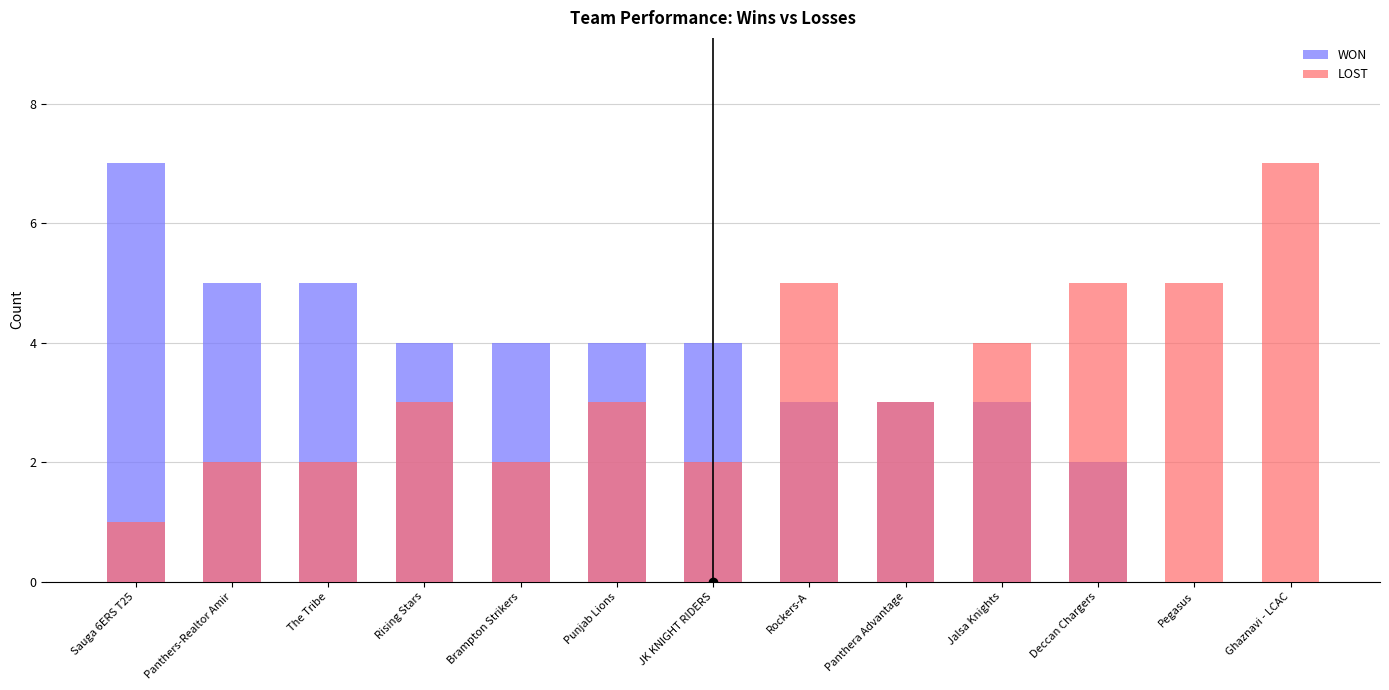

Count the LOST values in the range 2 to 5.

11